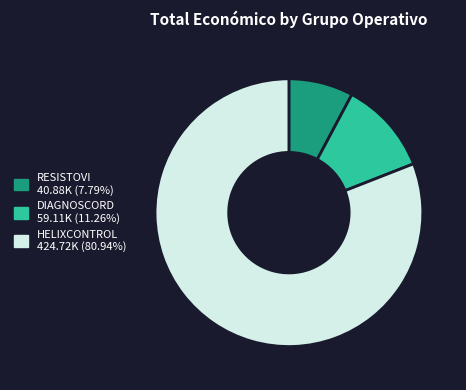

Approximately how many times larger is the value at RESISTOVI compared to DIAGNOSCORD?

0.7